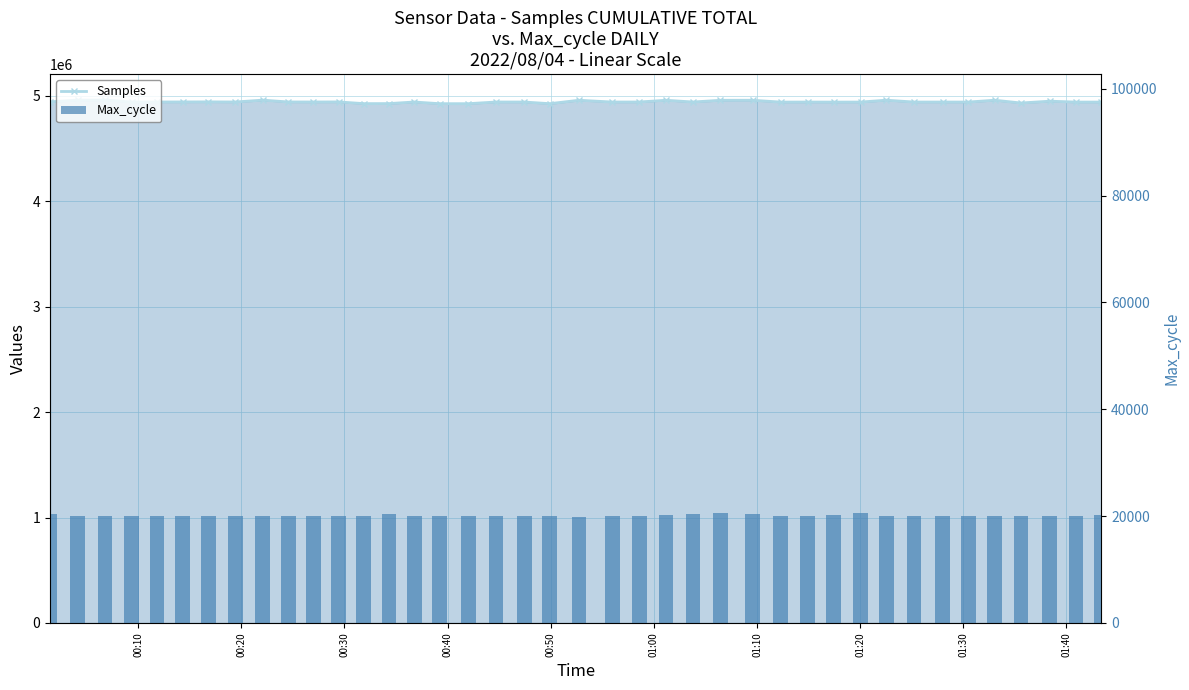

What is the value of the Samples bar at the 3rd from the left?

4958376